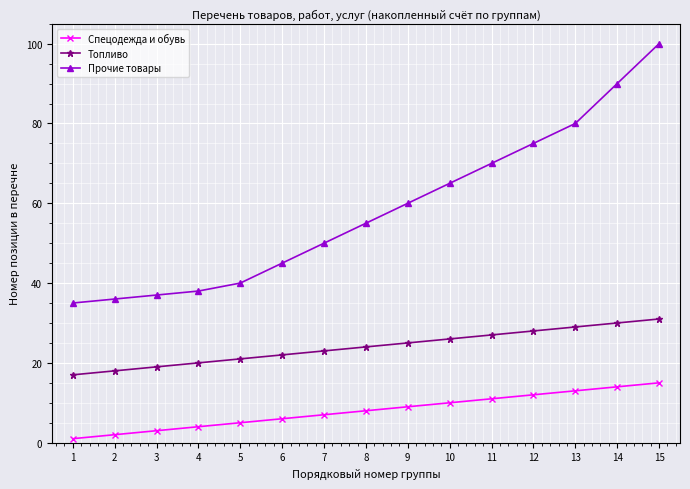

What are all the series names shown in the legend?

Спецодежда и обувь, Топливо, Прочие товары